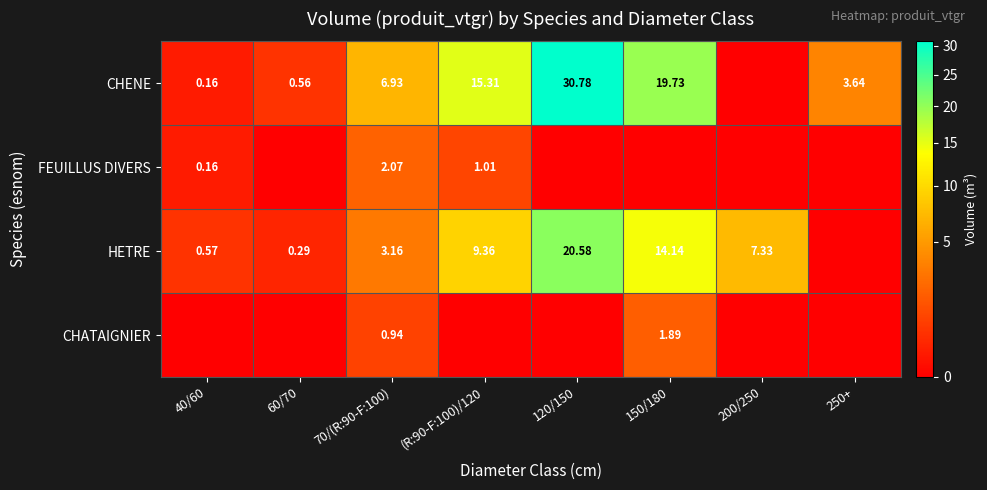

At 70/(R:90-F:100), list the series in order from smallest to largest.

CHATAIGNIER, FEUILLUS DIVERS, HETRE, CHENE